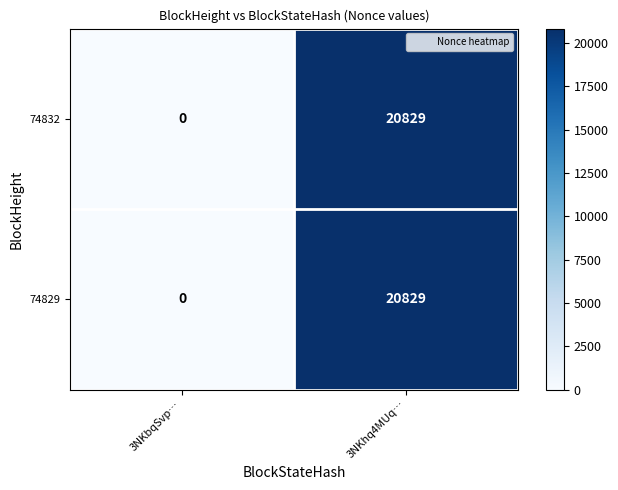

At which category is the sum across all series the highest?

3NKhq4MUq…